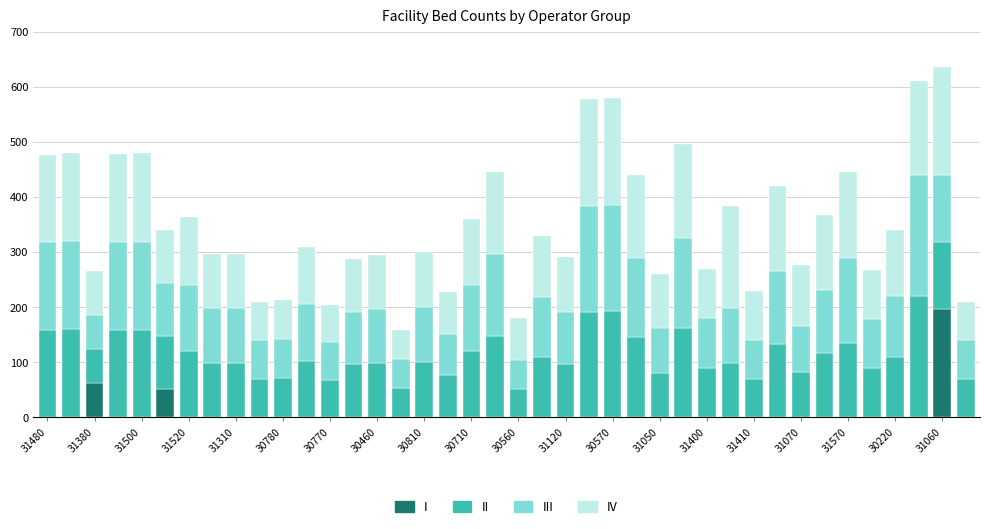

Count the number of categories in the chart.

40